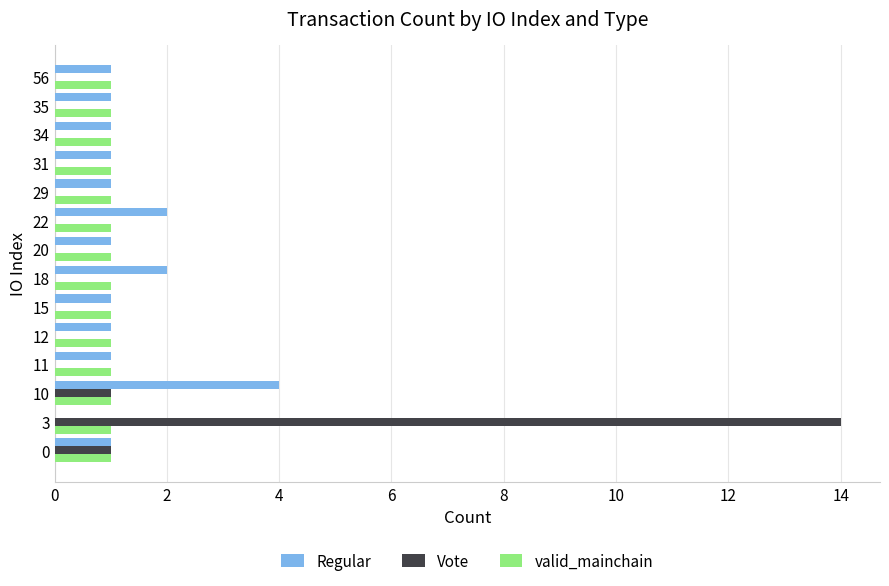

Which label corresponds to the largest value in the chart?

3